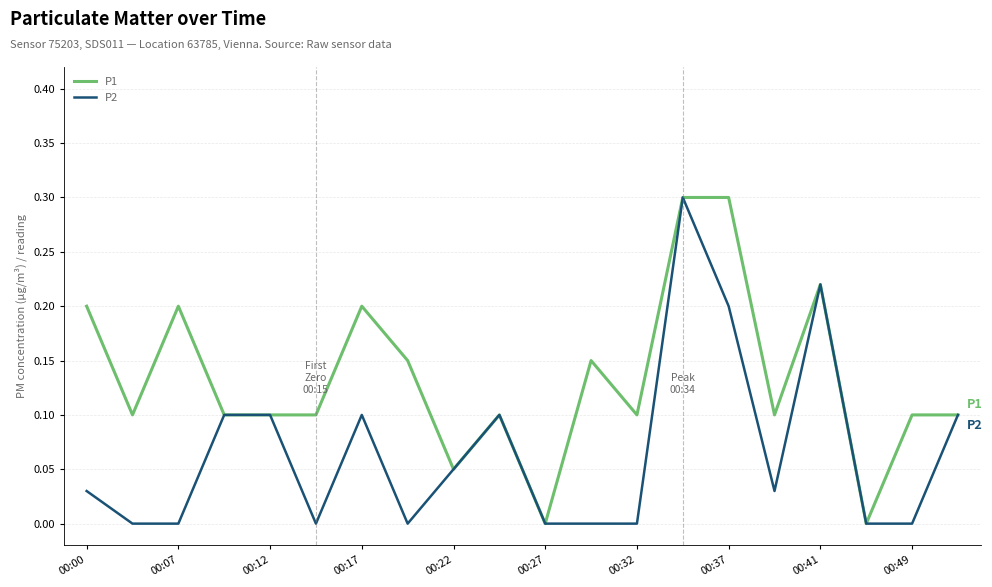

What is the maximum value for P1?

0.3